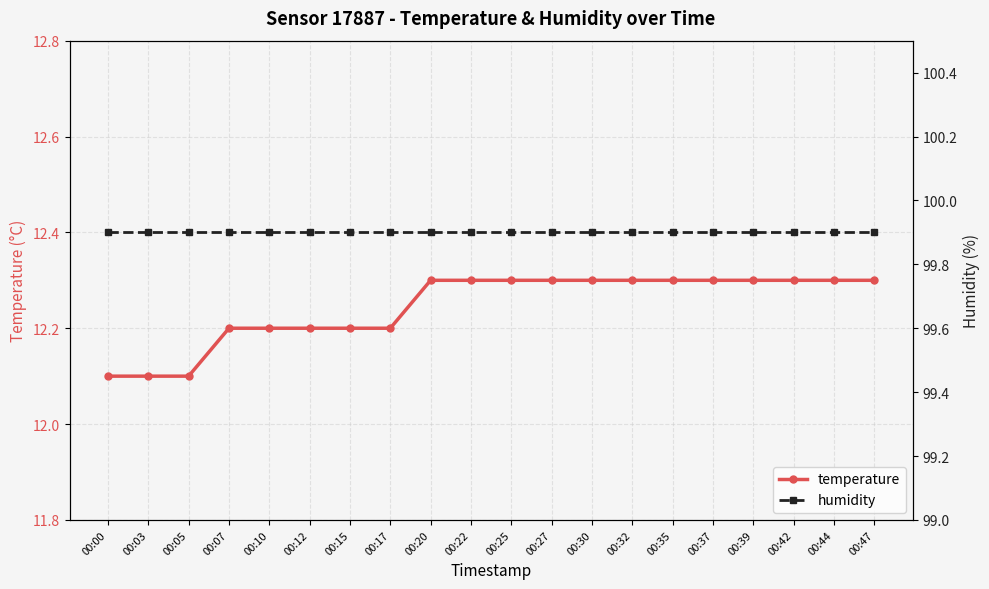

The value of humidity at 00:42 is 99.9. True or false?

True